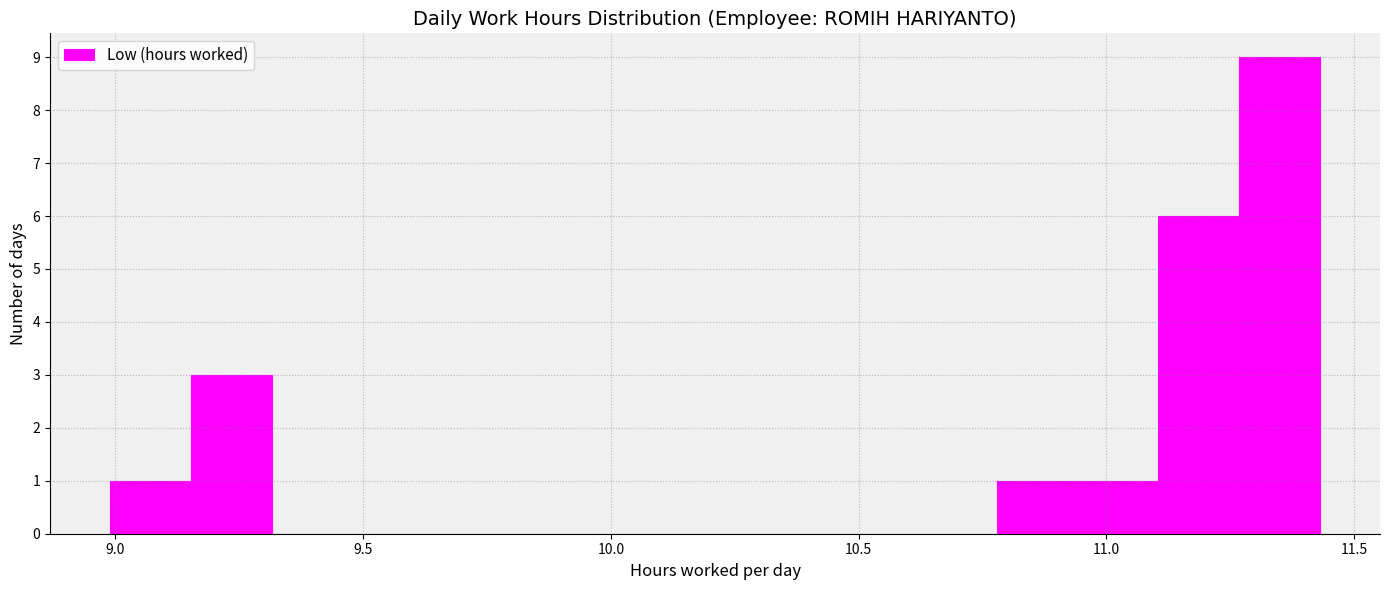

Read against the x-axis, roughly where is the centre of the tallest bar?

11.35